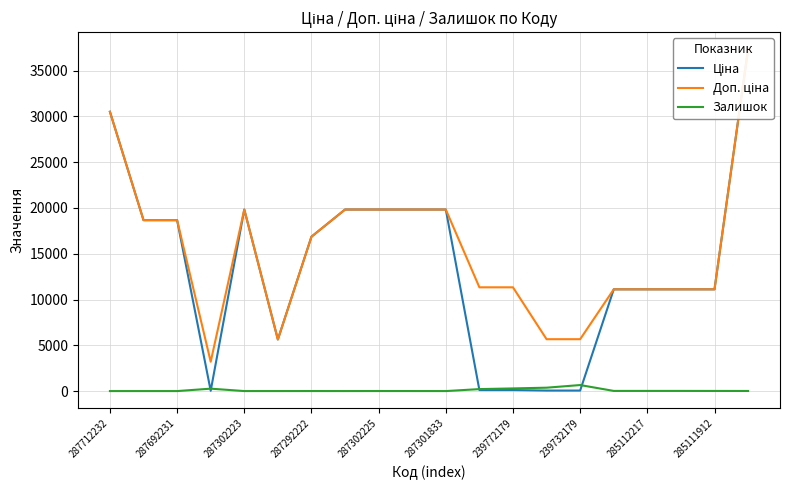

What are all the series names shown in the legend?

Ціна, Доп. ціна, Залишок